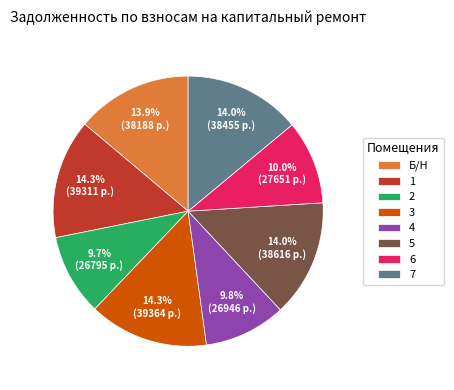

To the nearest percent, what percentage of the pie is 6?

10%